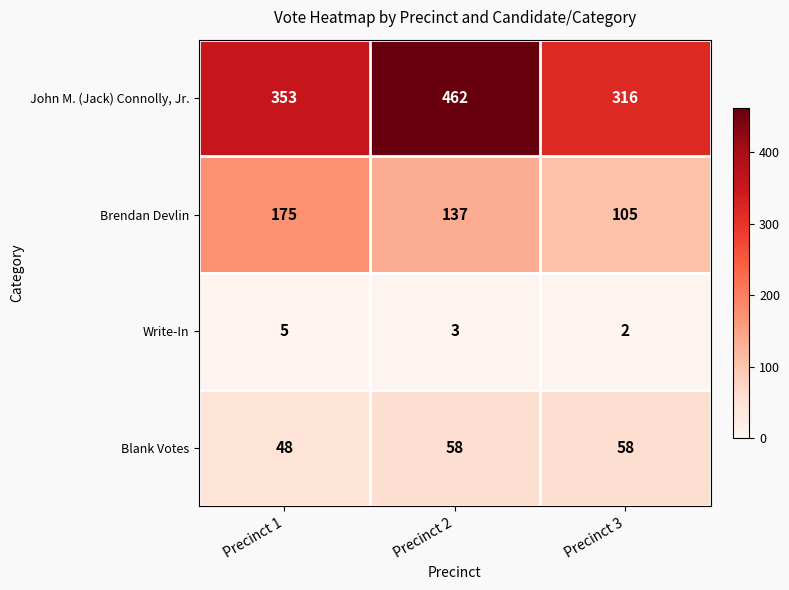

Reading left to right, list all the values displayed in this chart.

John M. (Jack) Connolly, Jr.: 353	462	316
Brendan Devlin: 175	137	105
Write-In: 5	3	2
Blank Votes: 48	58	58